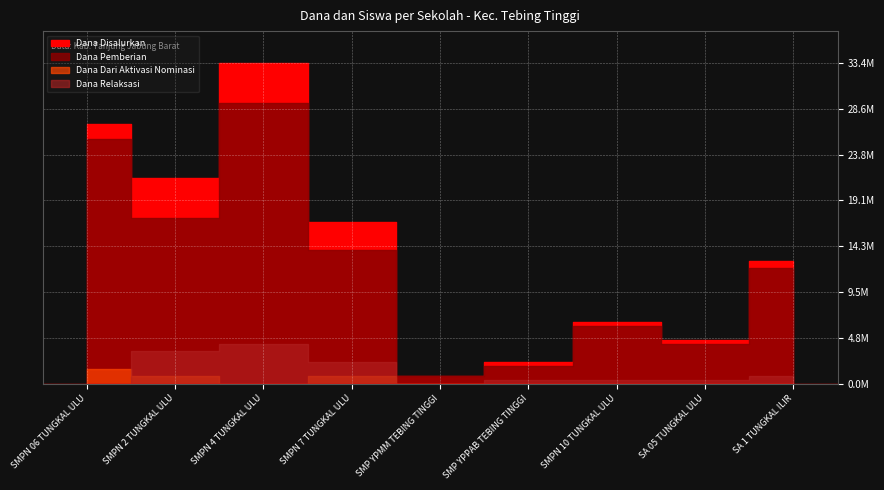

True or false: Dana Pemberian has more than 1 points higher than both neighbors.

True